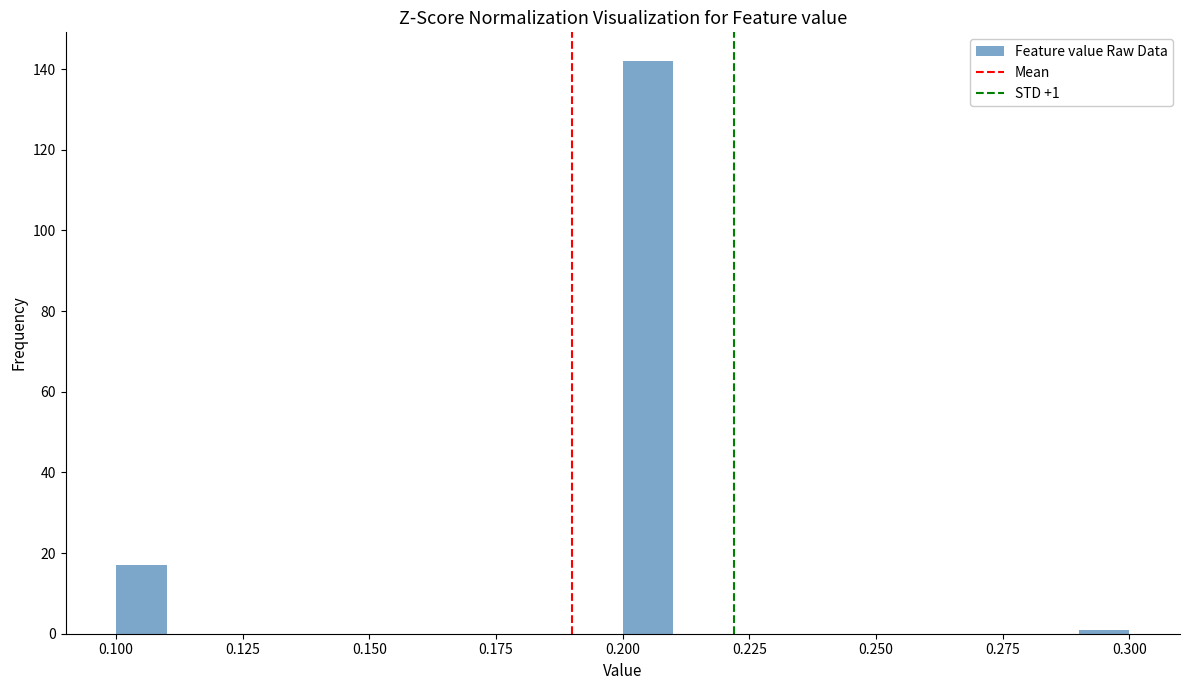

Read against the x-axis, roughly where is the centre of the tallest bar?

0.205